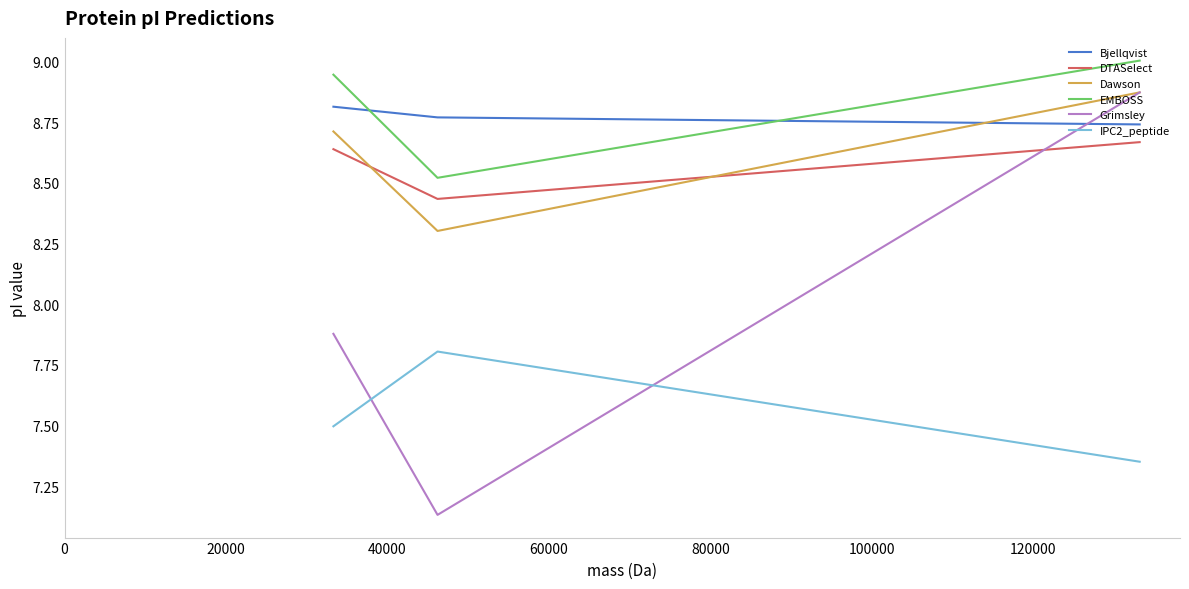

Which series has the widest spread of values?

Grimsley